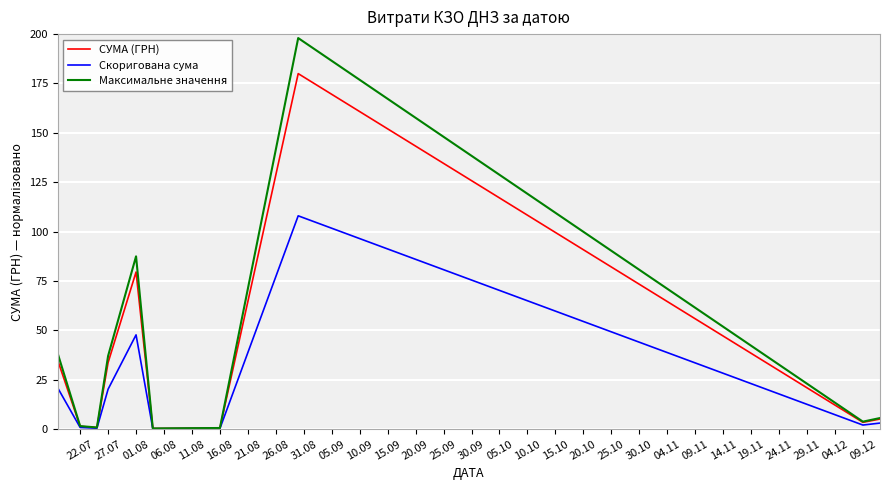

Rank the series by their maximum value, from highest to lowest.

Максимальне значення, СУМА (ГРН), Скоригована сума